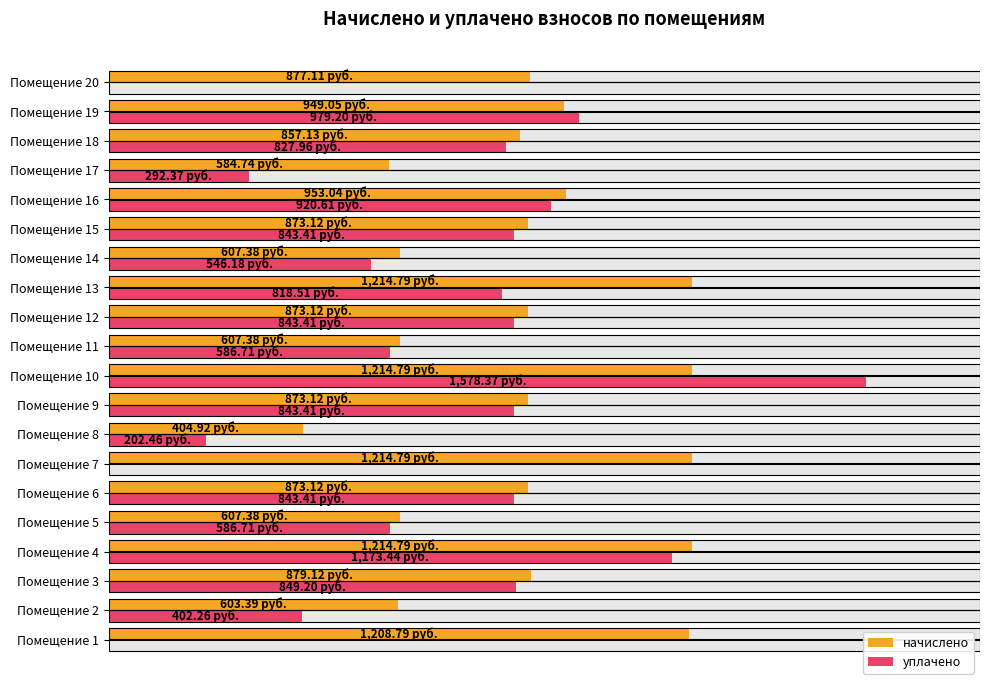

What is the sum of all начислено values?

17491.1